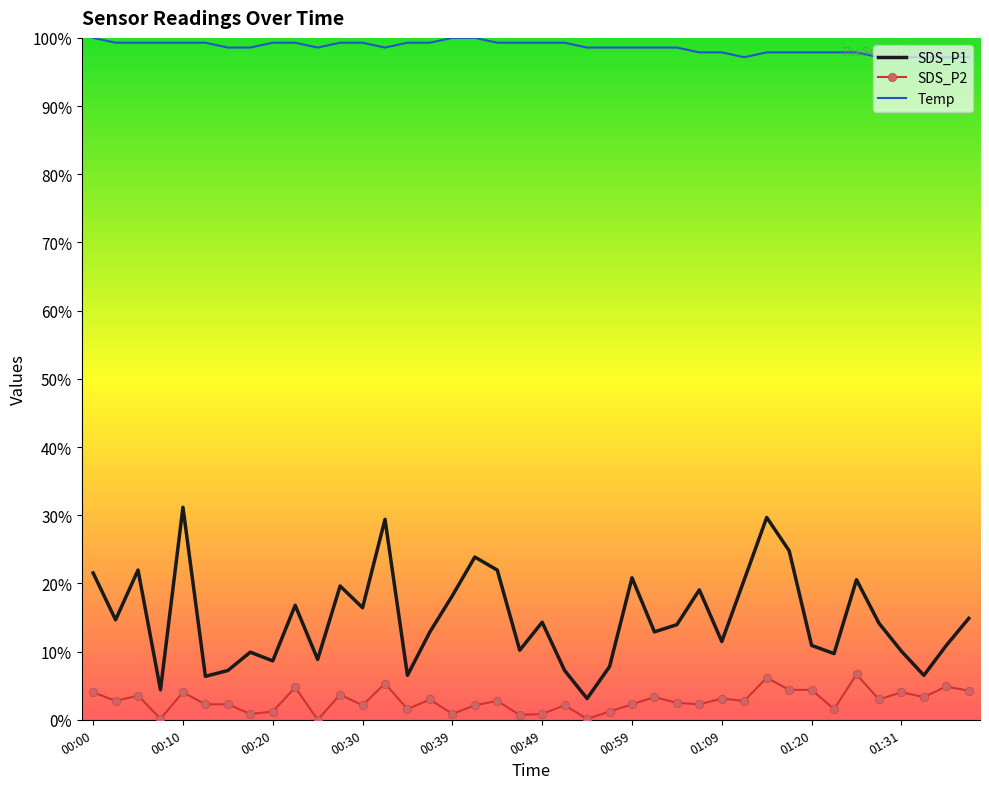

True or false: Temp and SDS_P2 intersect in this chart.

False